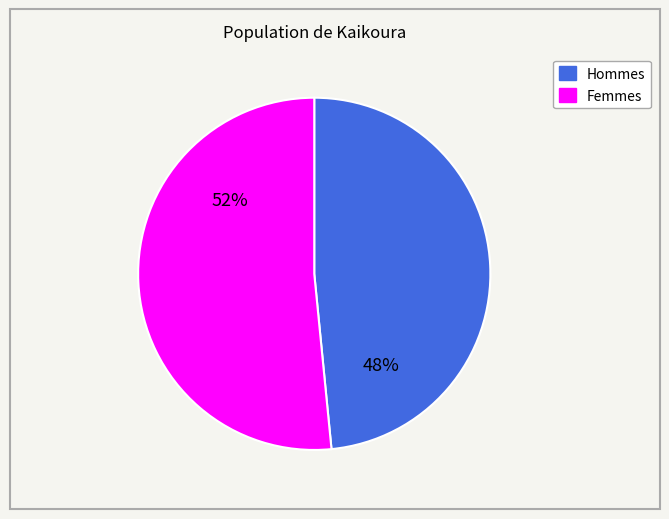

Is there any slice that represents more than half of the pie?

Yes